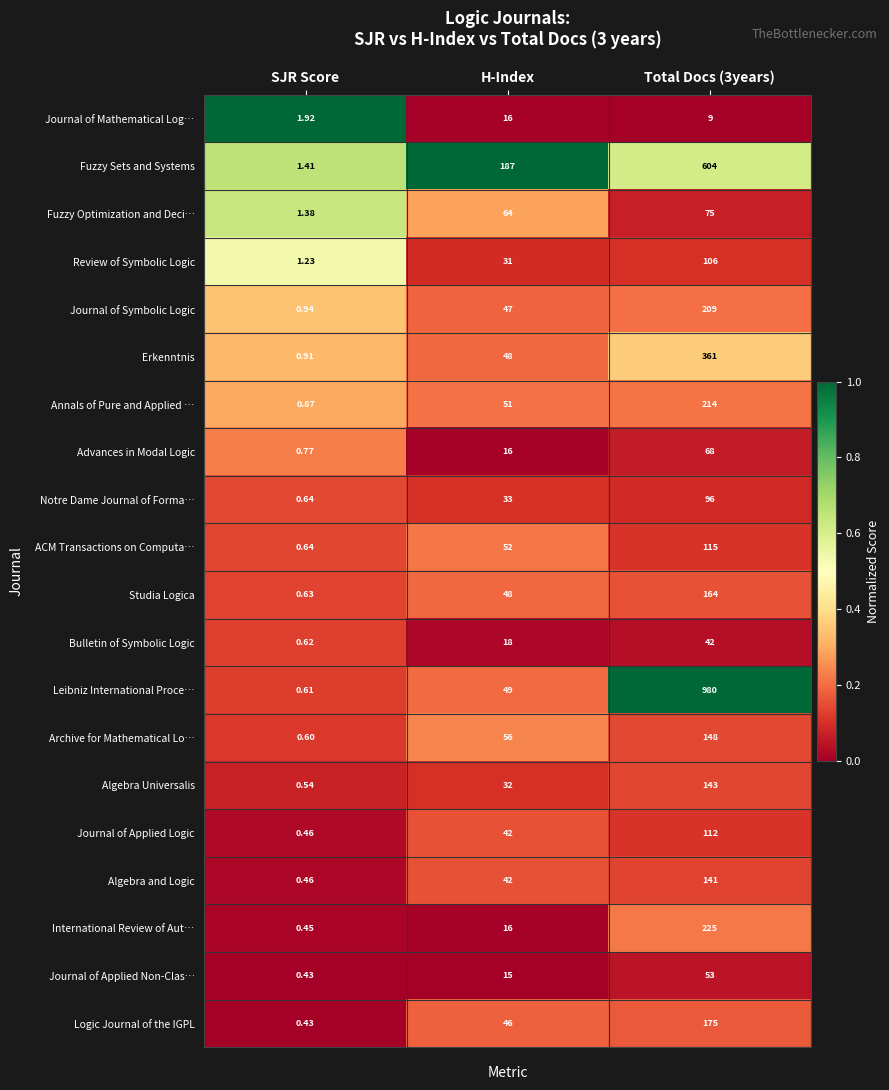

Which series has the widest spread of values?

Leibniz International Proce…